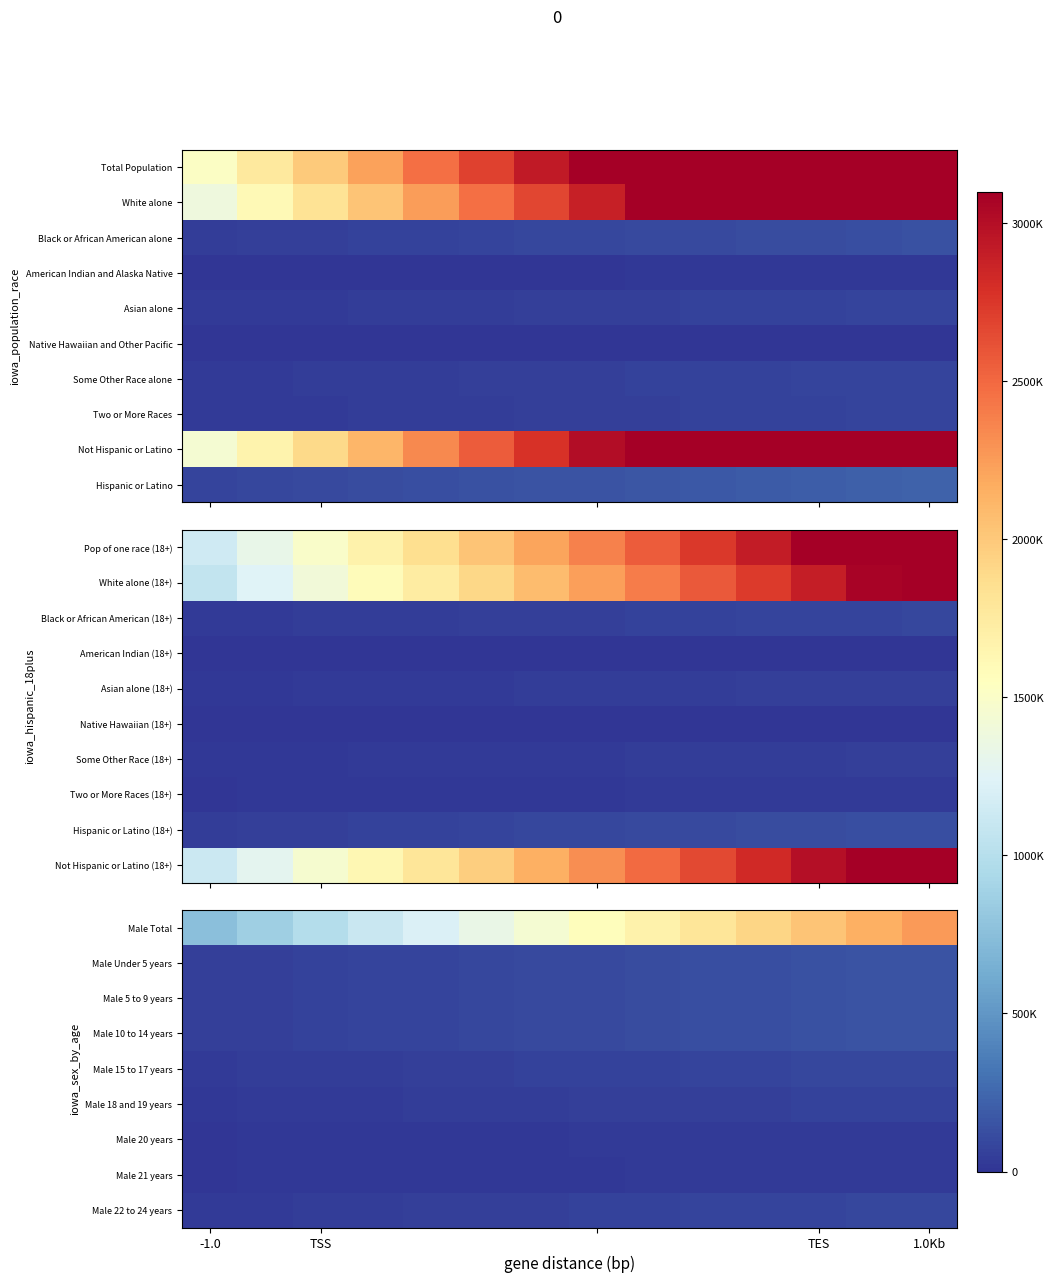

What is the minimum value shown in the chart?

11402.5